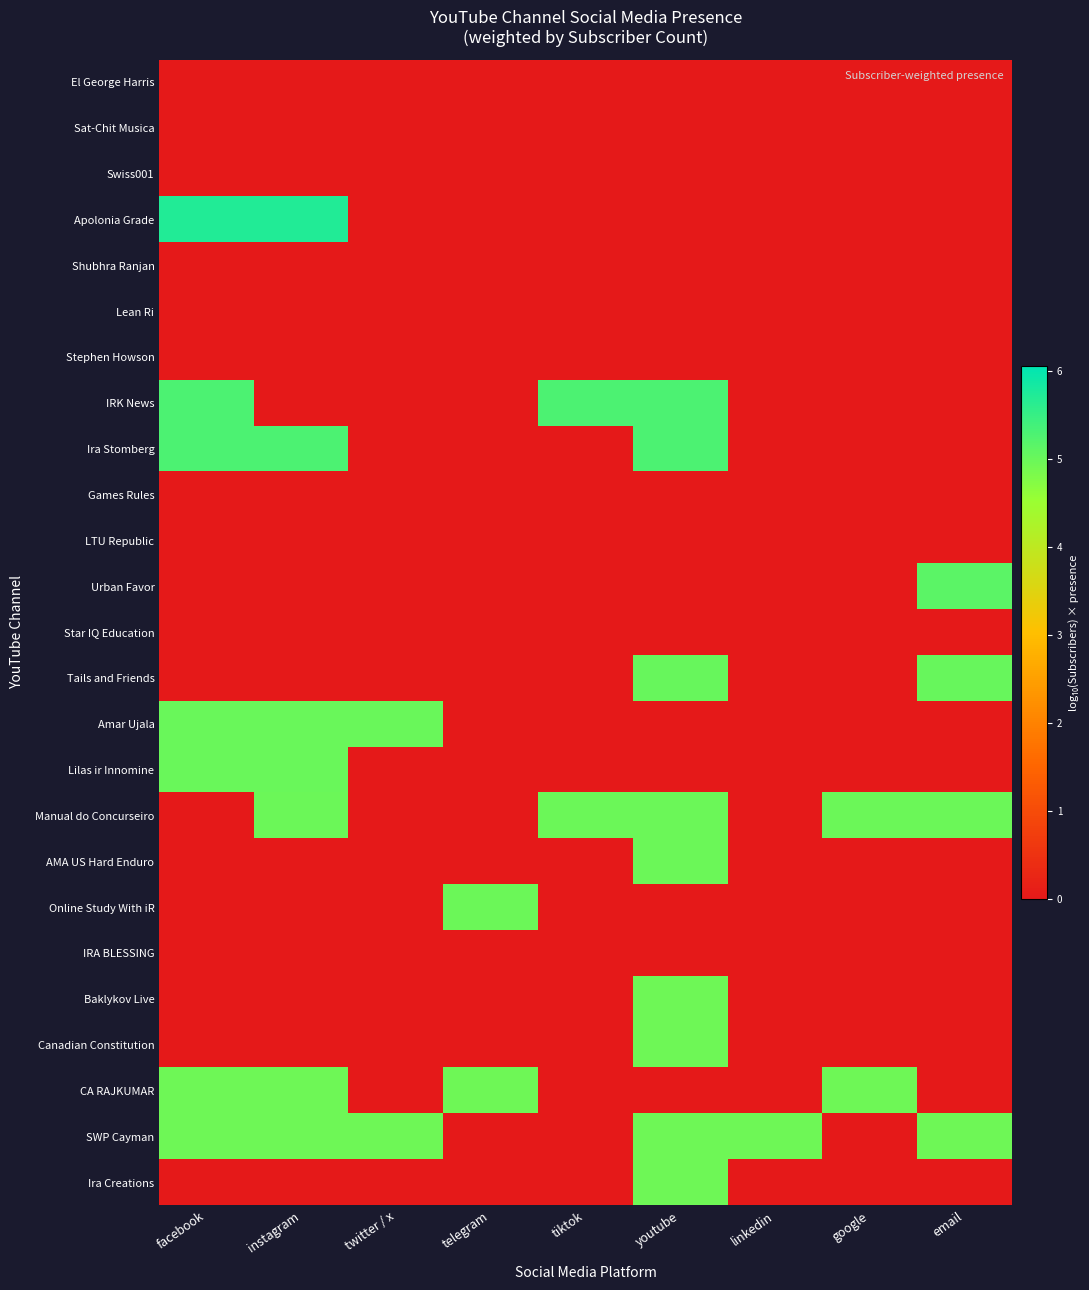

What is the greatest value displayed?

5.7